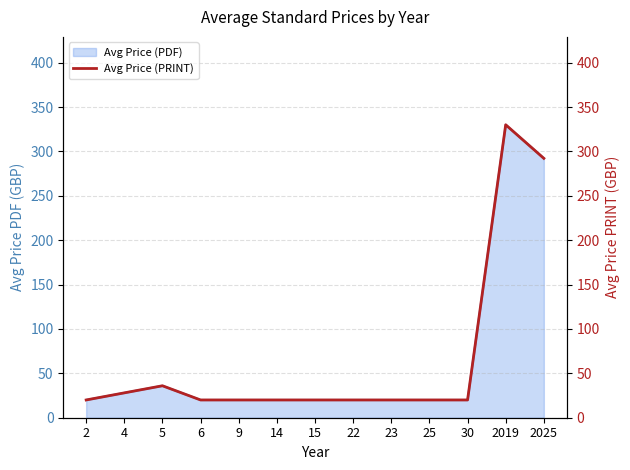

True or false: the data shows 11.7 at 30.

False